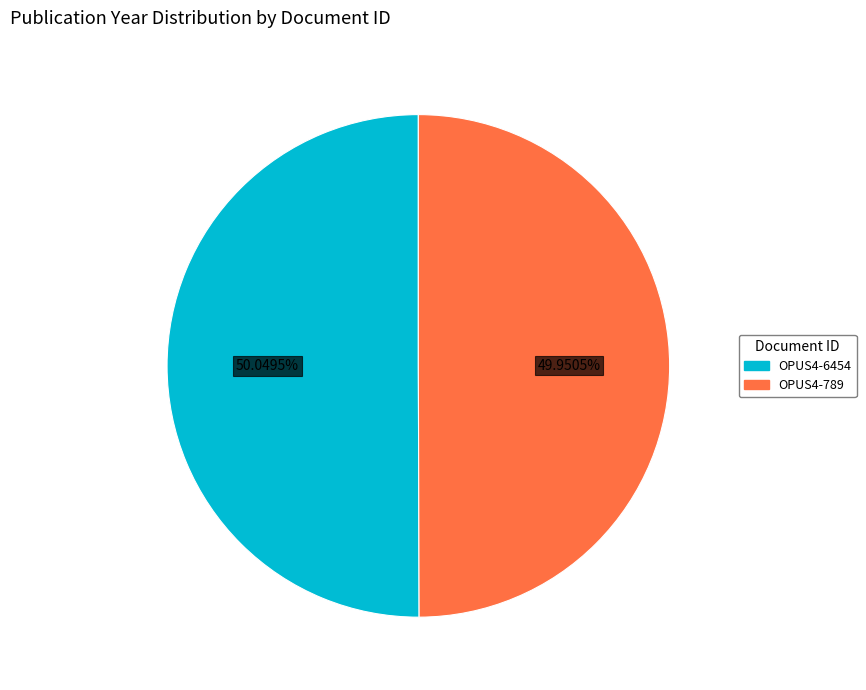

Do OPUS4-789 and OPUS4-6454 together represent more than half of the pie?

Yes